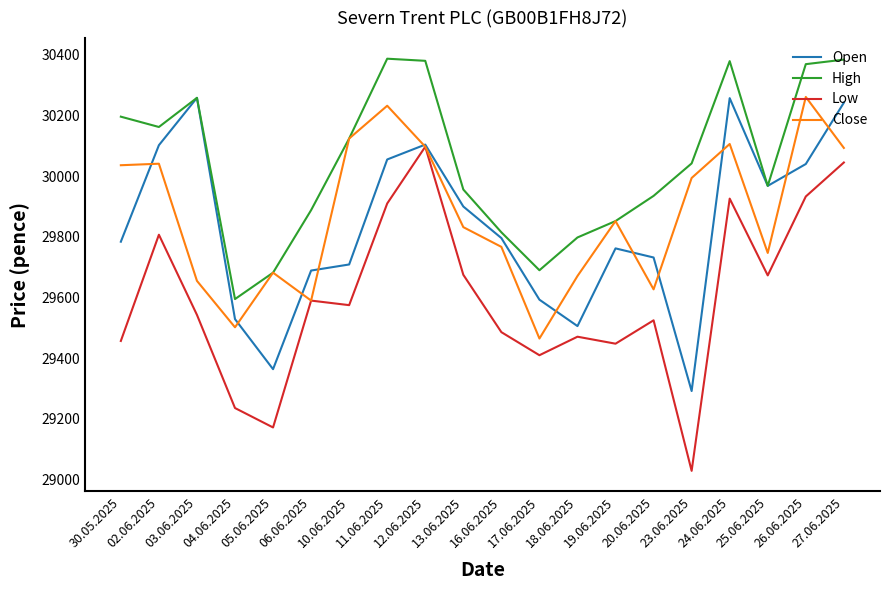

Which series has the largest total across all categories?

High